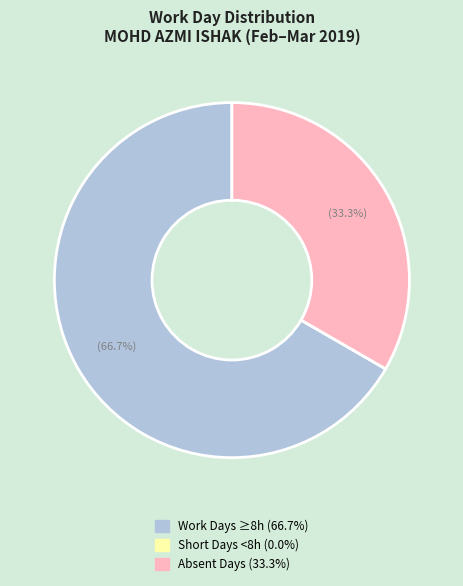

Does any single category account for the majority?

Yes